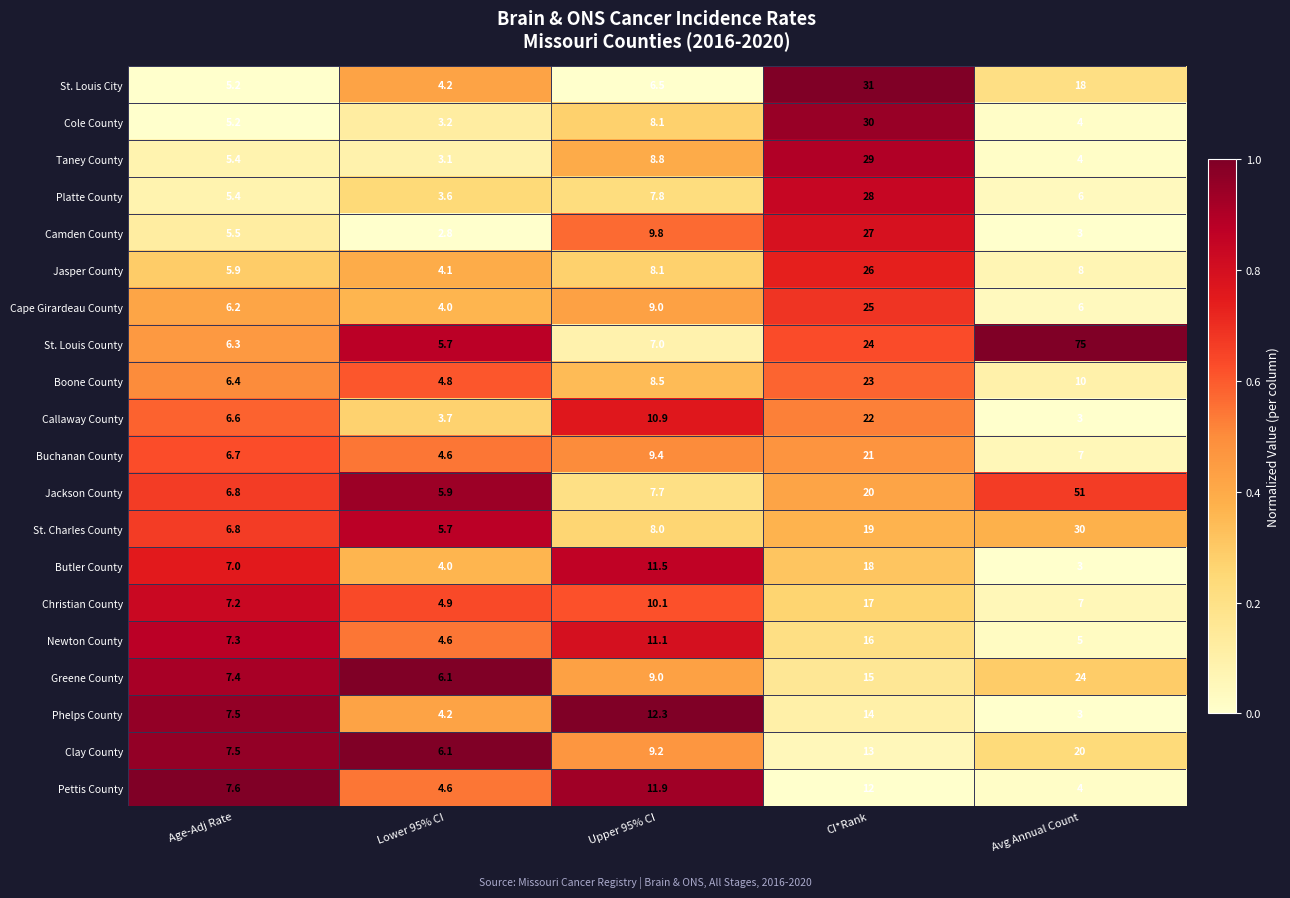

Which series has the largest total across all categories?

St. Louis County